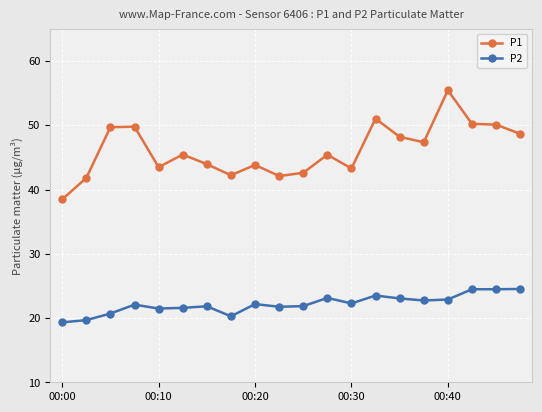

True or false: P2 and P1 cross at least once.

False